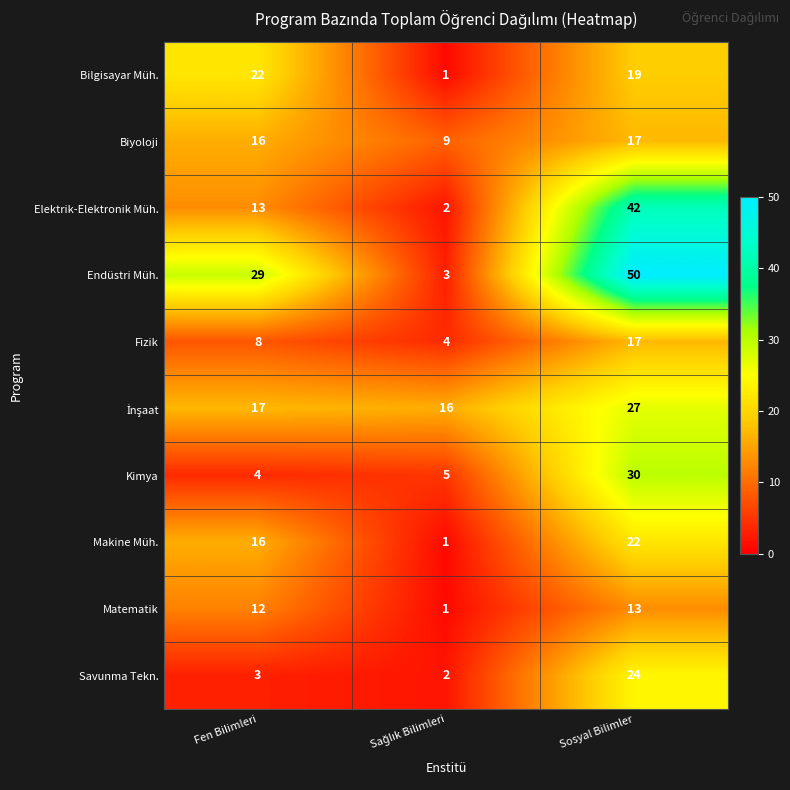

At which label does Bilgisayar Müh. first exceed 19?

Fen Bilimleri